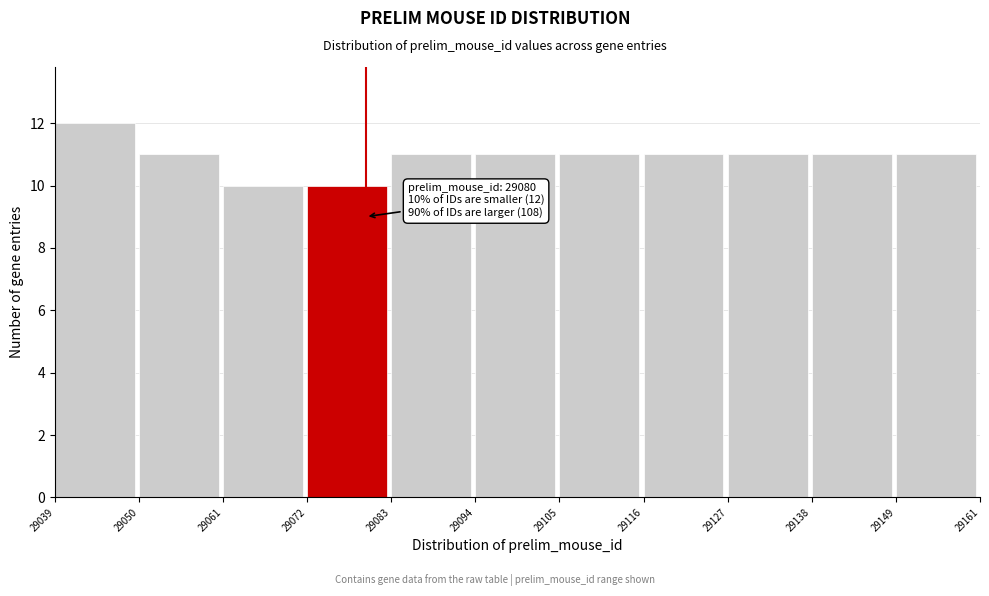

Which range on the x-axis has the tallest bar?

29039 to 29050